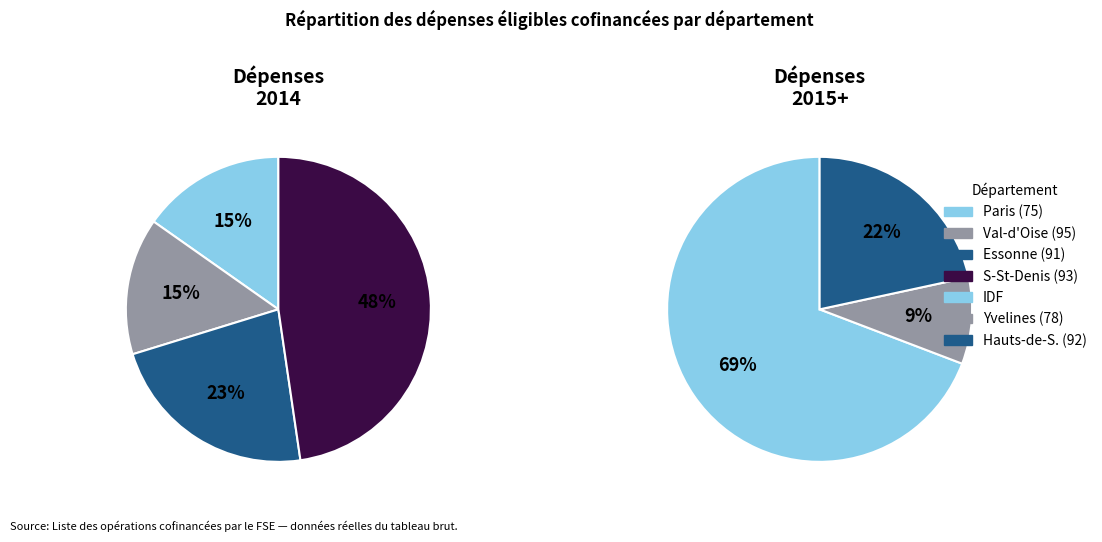

Rank the categories by value from highest to lowest.

IDF, 92, 93, 78, 91, 75, 95